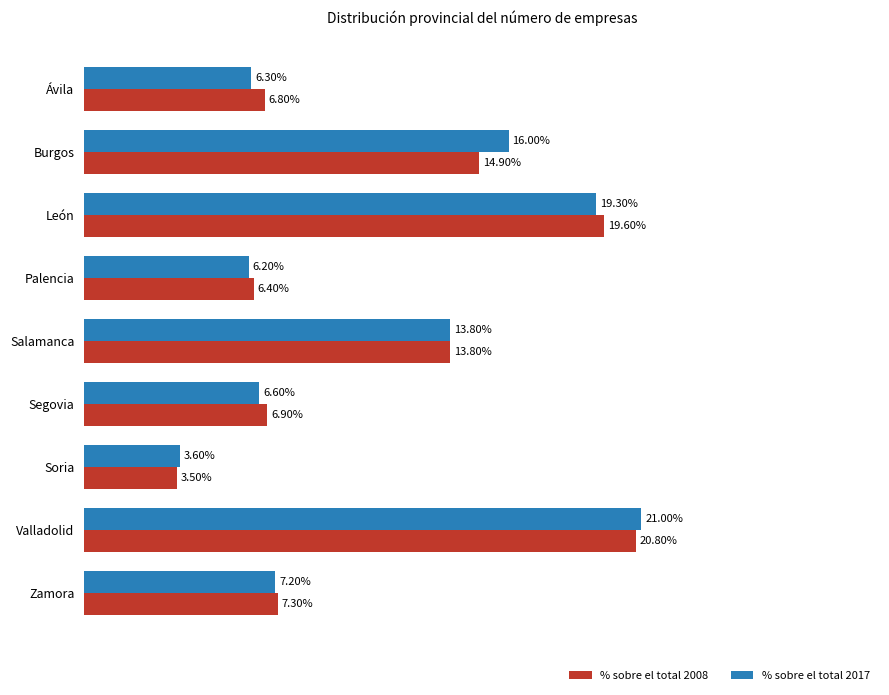

At which category is the sum across all series the highest?

Valladolid